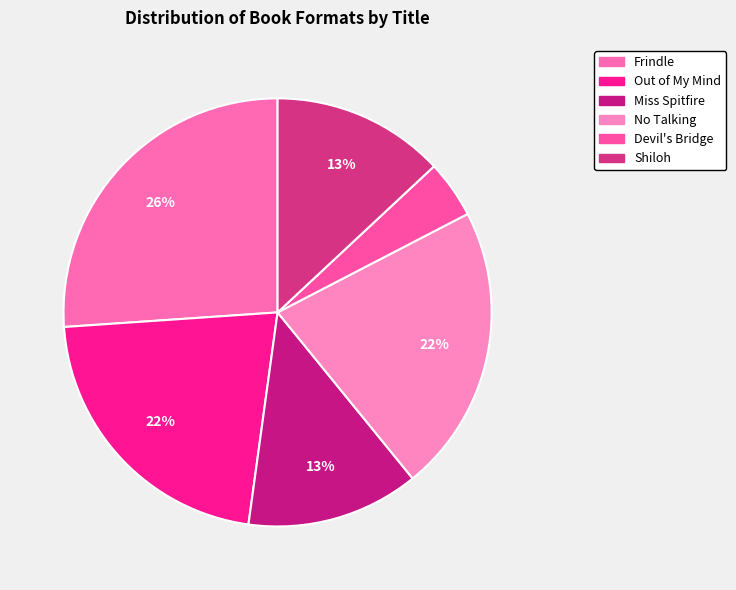

Count the number of slices in the pie.

6